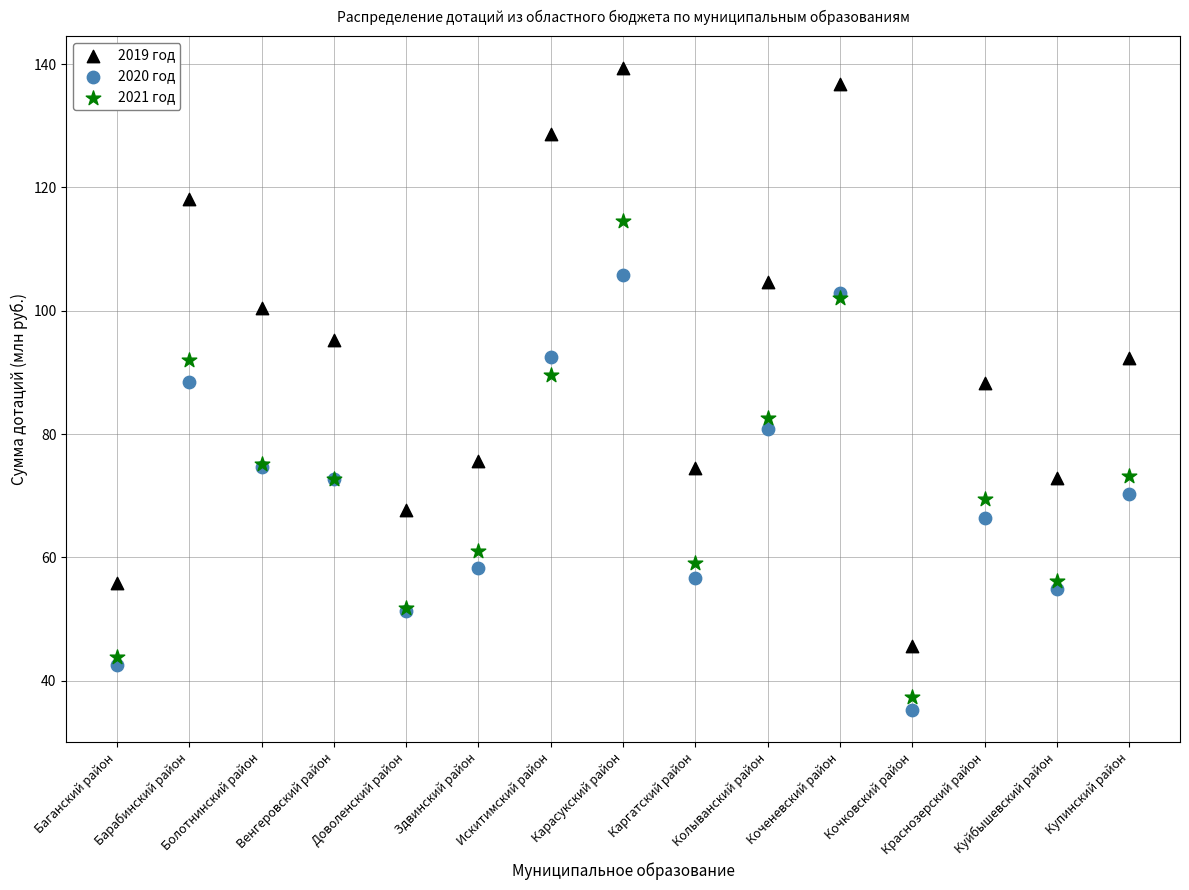

Which series has the widest spread of Y values?

2019 год